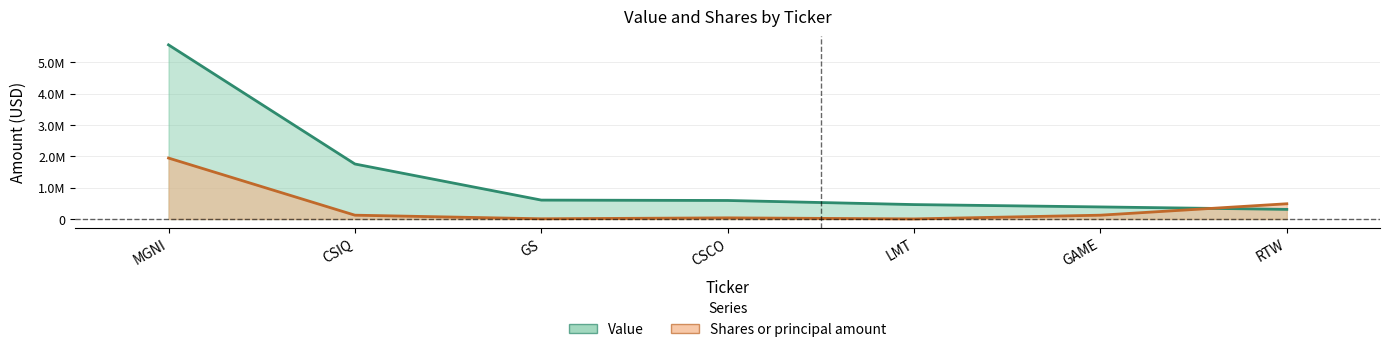

At how many categories does at least one series exceed 1163116?

2